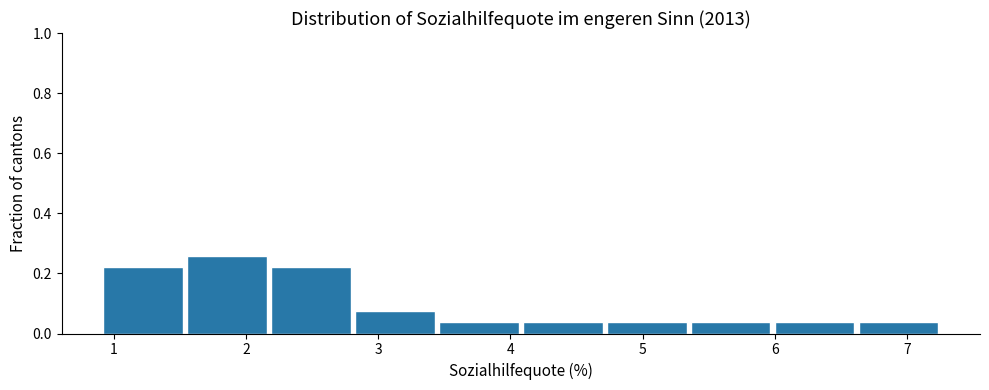

How tall is the bar that spans 6.6 to 7.3 on the x-axis? Neither the bar edges nor the heights are printed on the chart, so give them approximately, as read against the axes.

0.04